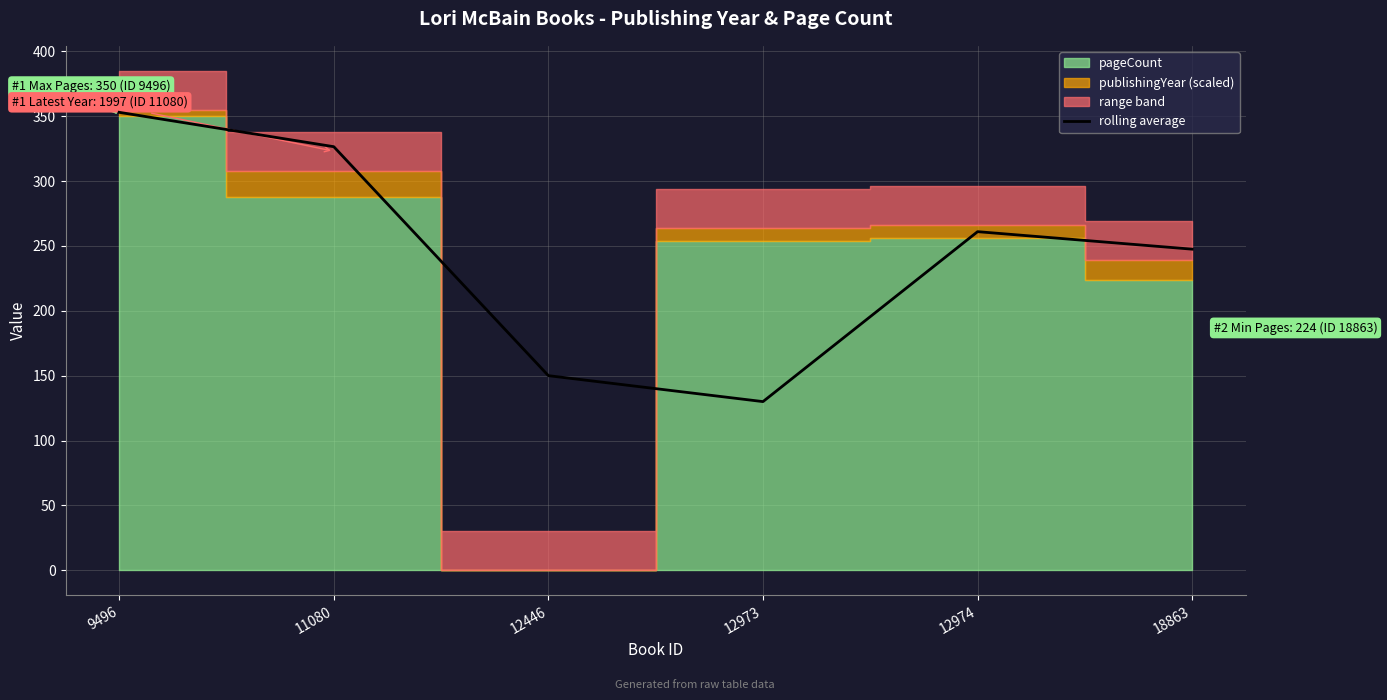

The chart shows a value of 150.0 at 12446. True or false?

True